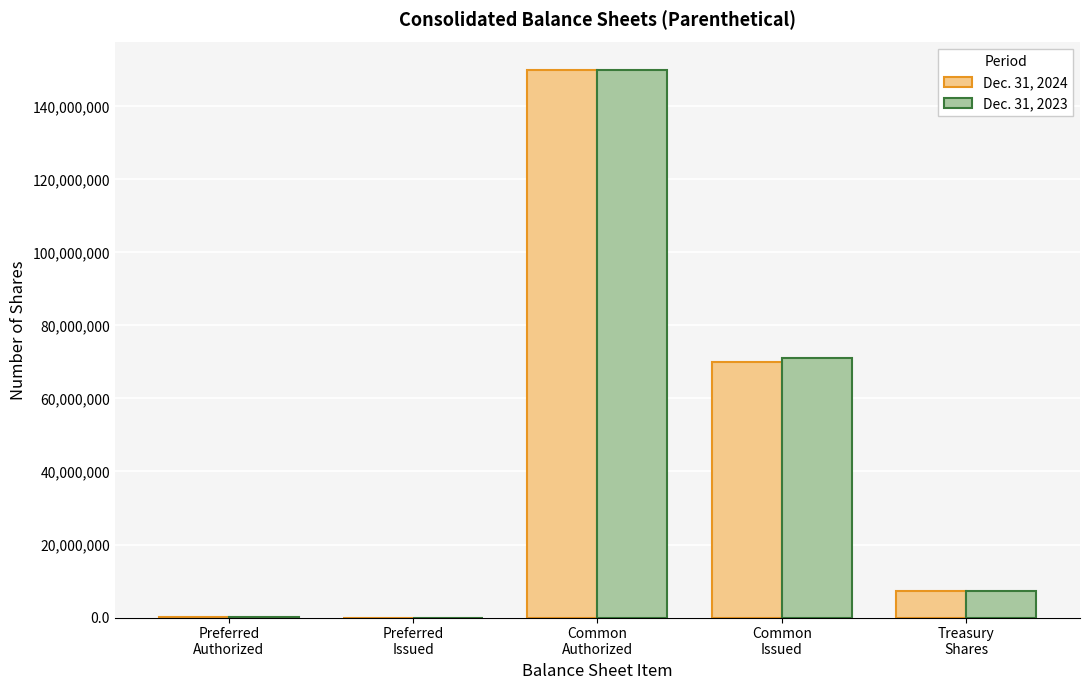

Where is Dec. 31, 2023 nearest to the value 75000000?

Common
Issued